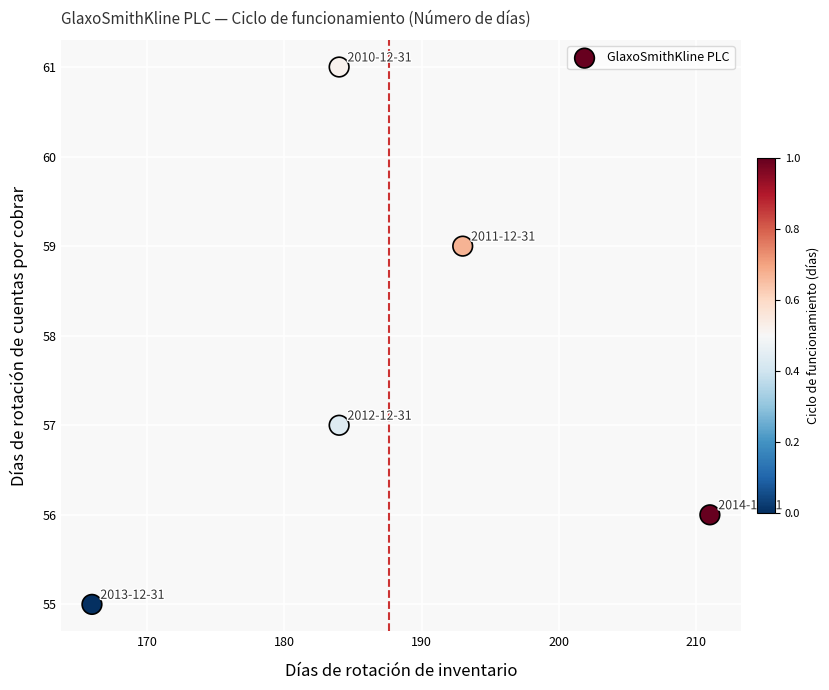

What is the range of X values (max minus min)?

45